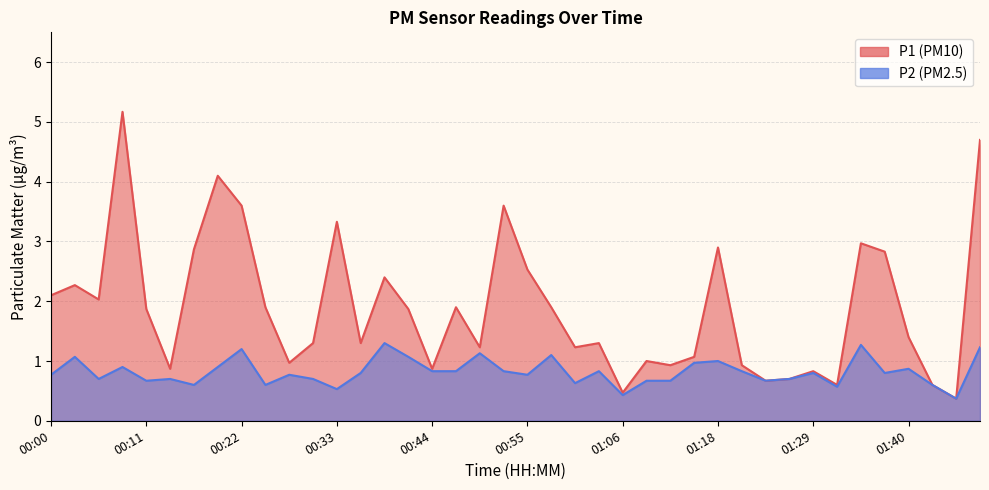

Reading right to left, list all the values displayed in this chart.

P1: 4.7	0.4	0.6	1.4	2.8	3.0	0.6	0.8	0.7	0.7	0.9	2.9	1.1	0.9	1.0	0.5	1.3	1.2	1.9	2.5	3.6	1.2	1.9	0.9	1.9	2.4	1.3	3.3	1.3	1.0	1.9	3.6	4.1	2.9	0.9	1.9	5.2	2.0	2.3	2.1
P2: 1.2	0.4	0.6	0.9	0.8	1.3	0.6	0.8	0.7	0.7	0.8	1.0	1.0	0.7	0.7	0.4	0.8	0.6	1.1	0.8	0.8	1.1	0.8	0.8	1.1	1.3	0.8	0.5	0.7	0.8	0.6	1.2	0.9	0.6	0.7	0.7	0.9	0.7	1.1	0.8